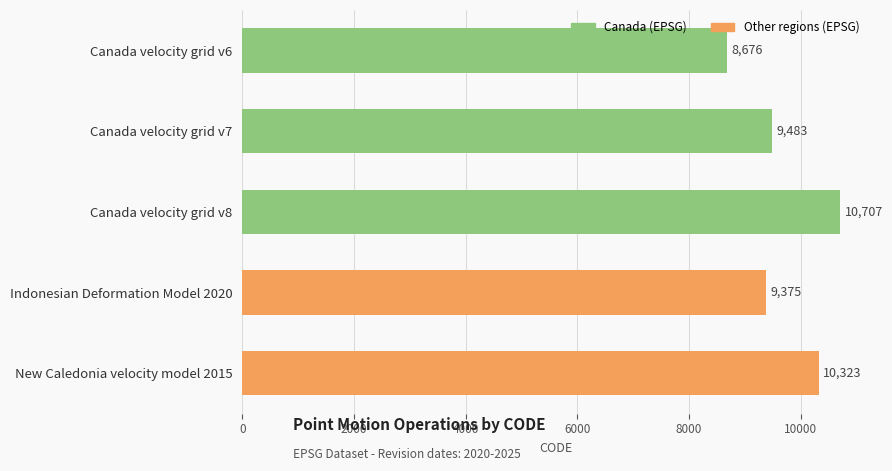

List the labels in order of value, largest first.

Canada velocity grid v8, New Caledonia velocity model 2015, Canada velocity grid v7, Indonesian Deformation Model 2020, Canada velocity grid v6